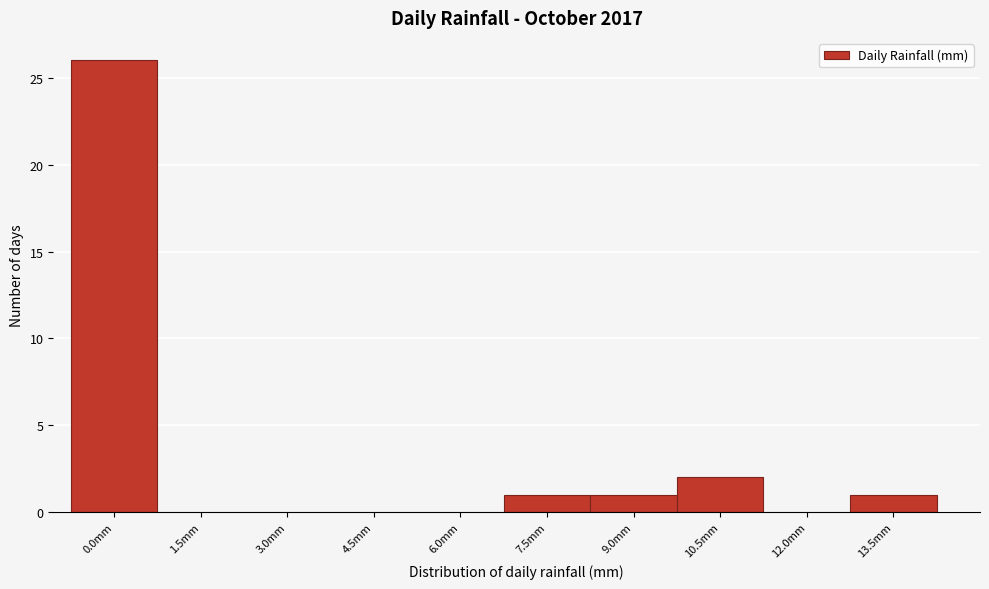

Reading left to right, transcribe all the data shown in this chart.

0.0mm=26	1.5mm=0	3.0mm=0	4.5mm=0	6.0mm=0	7.5mm=1	9.0mm=1	10.5mm=2	12.0mm=0	13.5mm=1